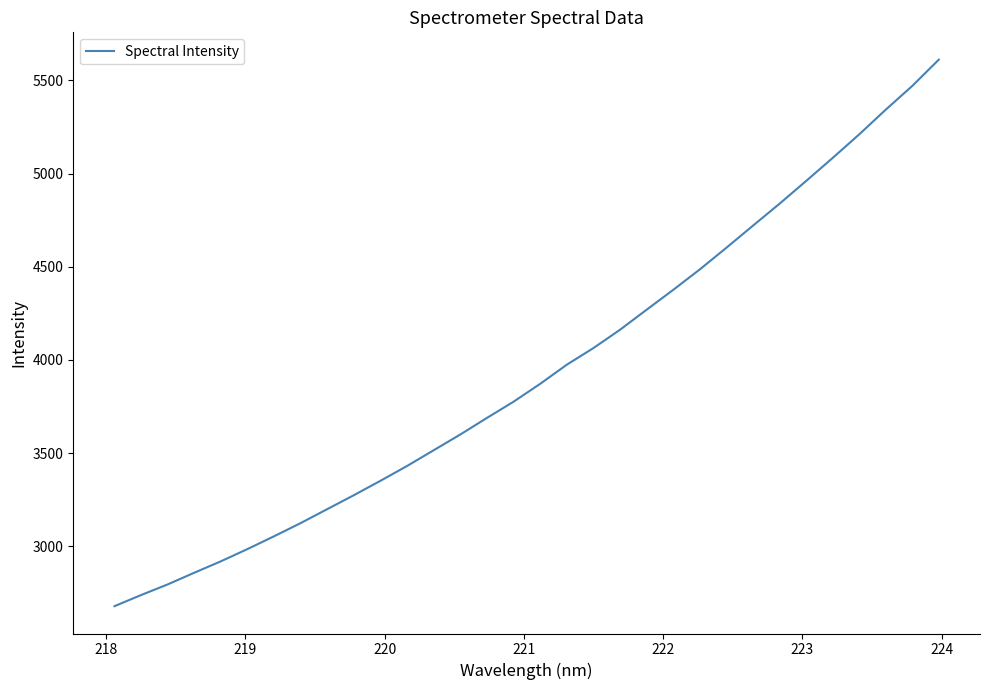

What is the minimum value shown in the chart?

2678.0